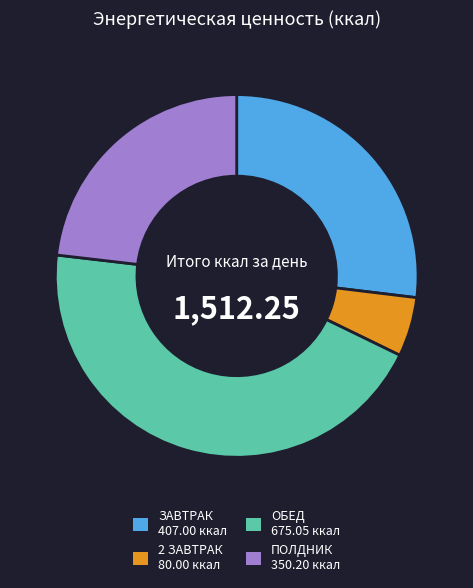

The 2 ЗАВТРАК slice represents 11% of the pie. True or false?

False